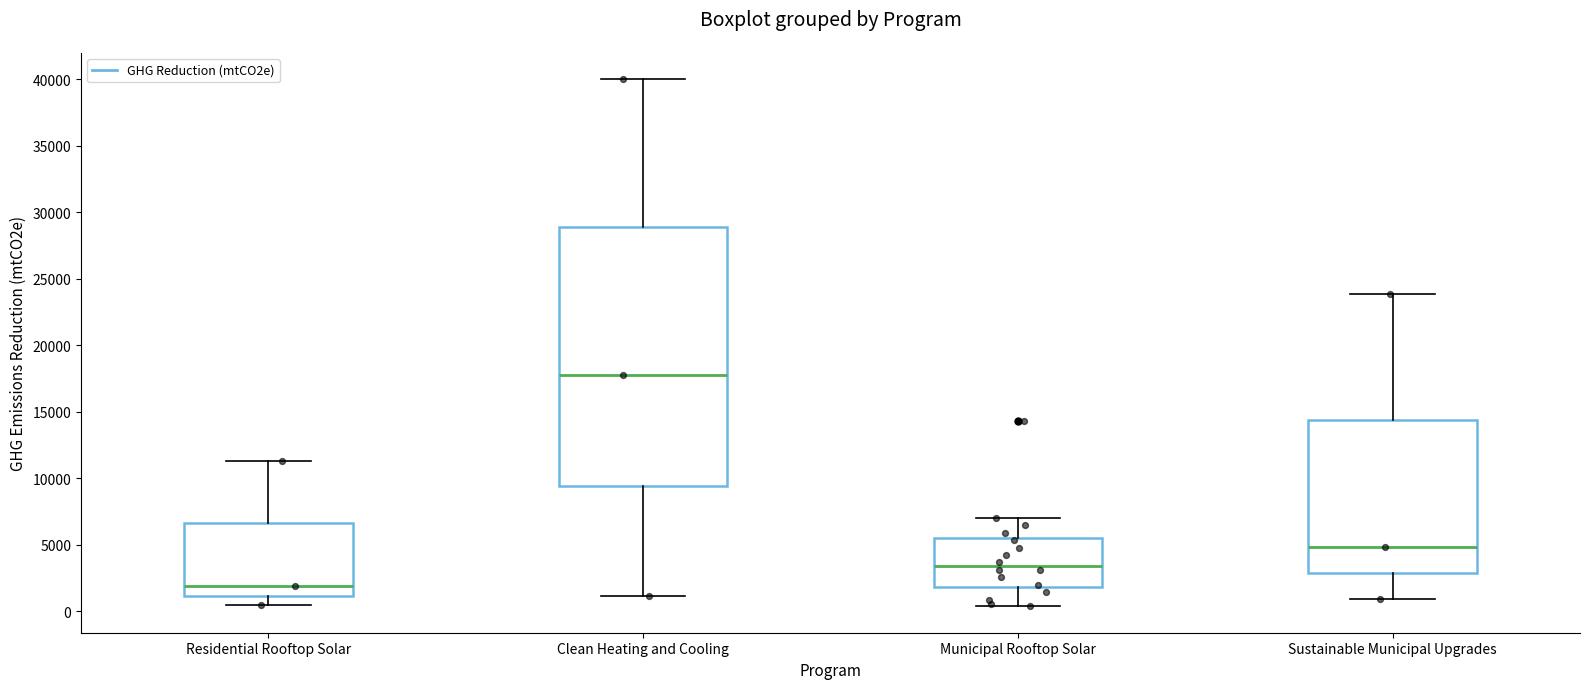

Which box is the tallest, from its lower edge to its upper edge?

Clean Heating and Cooling